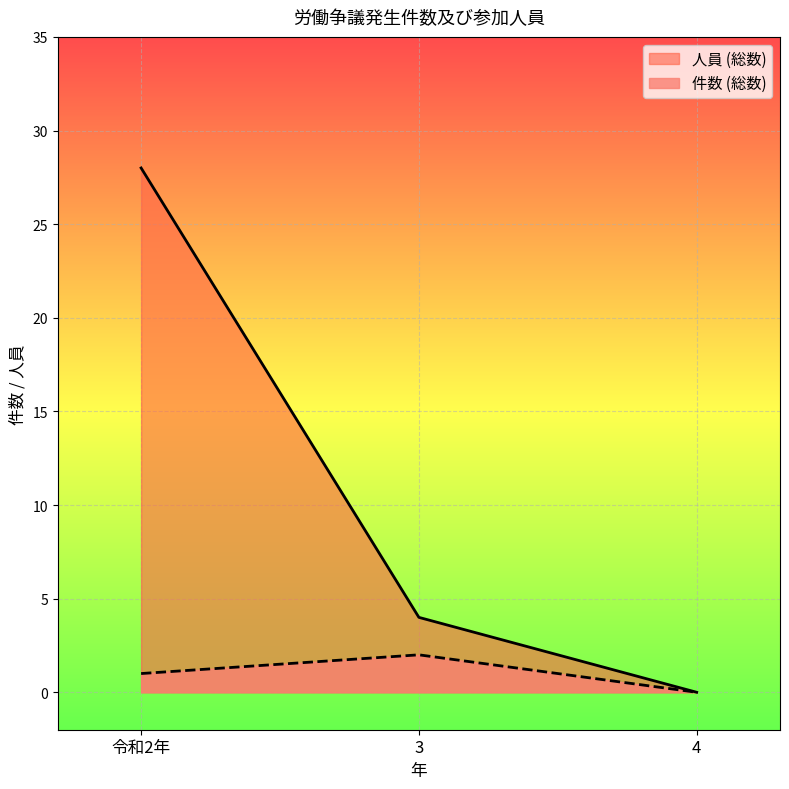

What is the difference between the 人員 (総数) values at 4 and 3?

4